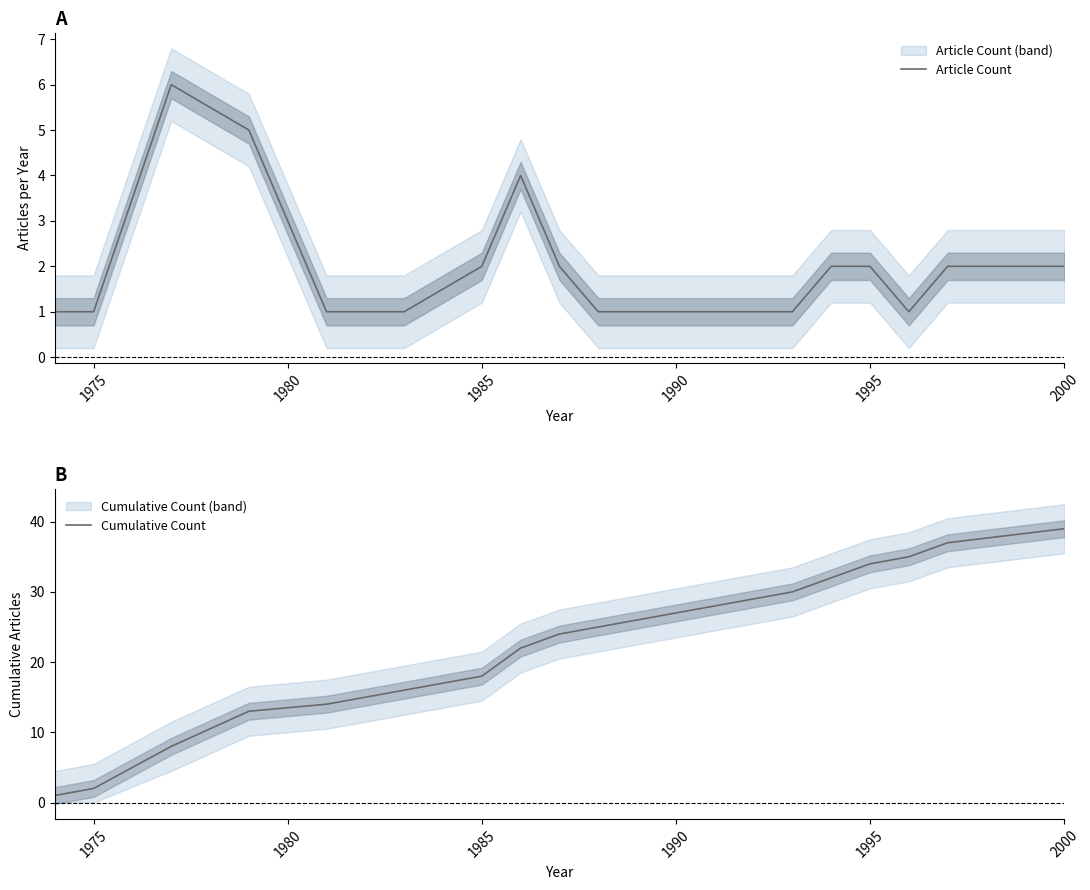

Does the chart have visible grid lines?

No